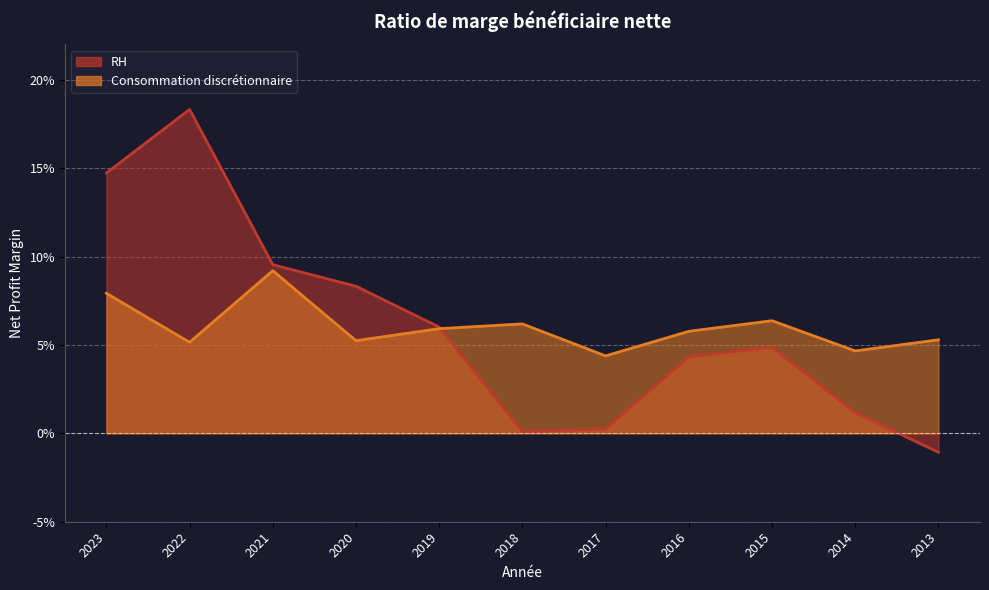

Is the value of RH at 2016 greater than the value of Consommation discrétionnaire at 2015?

No